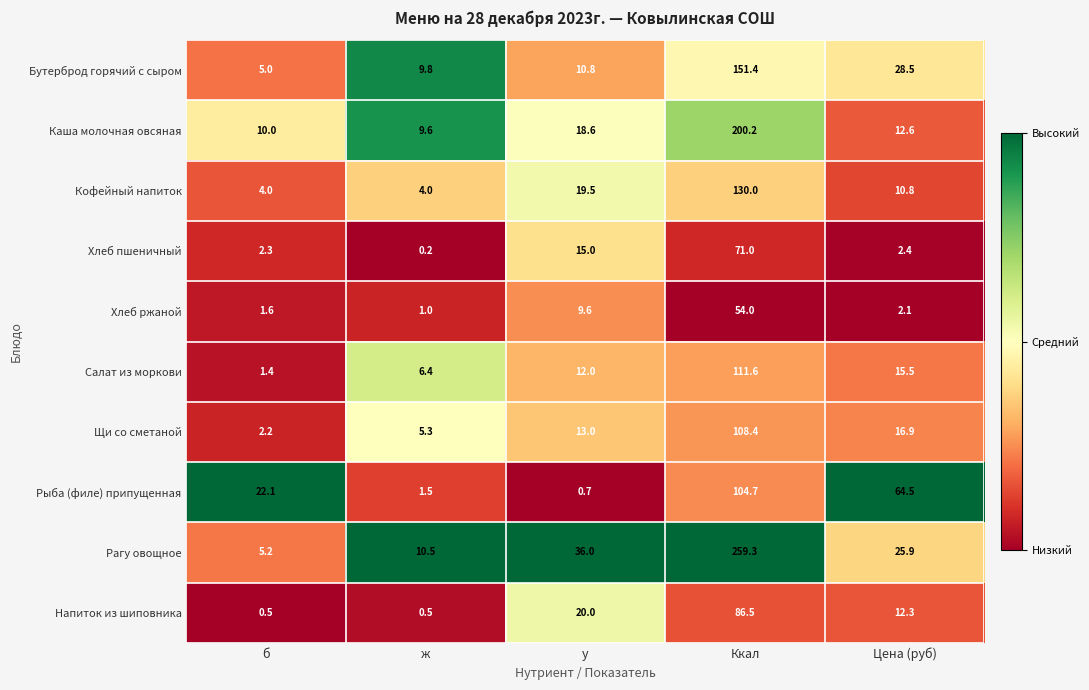

What is the difference between the maximum and minimum values in the Бутерброд горячий с сыром series?

146.4